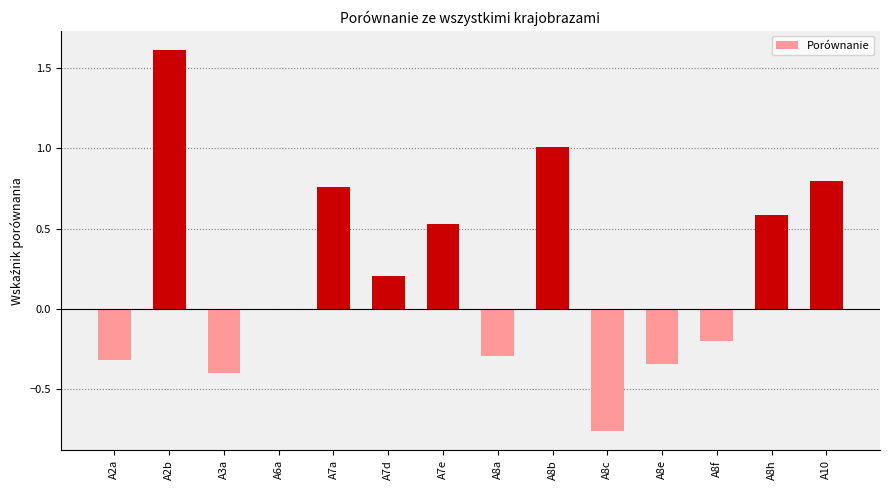

Which label corresponds to the largest value in the chart?

A2b